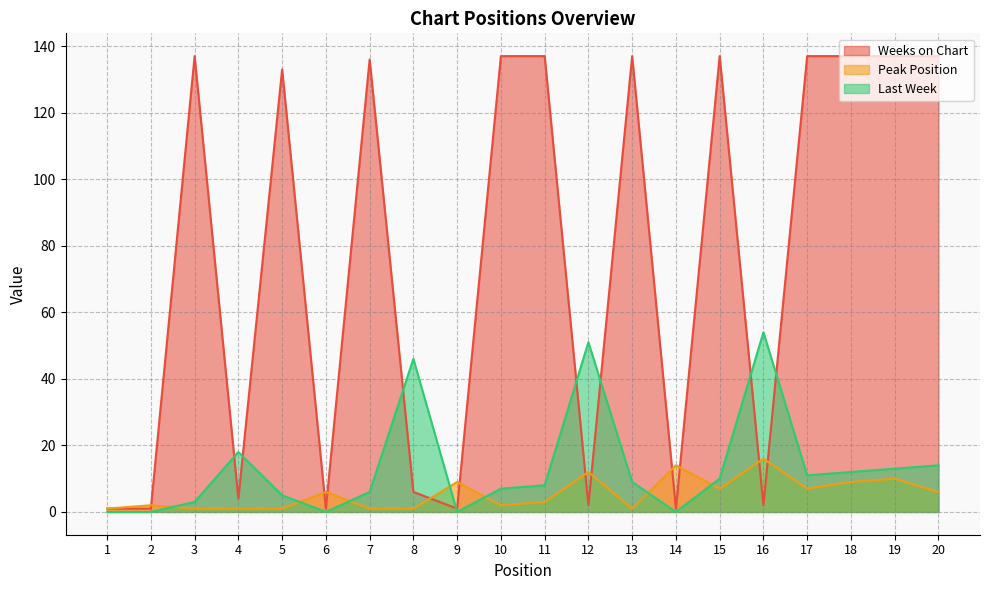

Reading left to right, what are all the values shown in this chart?

Weeks on Chart: 1=1	2=1	3=137	4=4	5=133	6=1	7=136	8=6	9=1	10=137	11=137	12=2	13=137	14=1	15=137	16=2	17=137	18=137	19=137	20=137
Peak Position: 1=1	2=2	3=1	4=1	5=1	6=6	7=1	8=1	9=9	10=2	11=3	12=12	13=1	14=14	15=7	16=16	17=7	18=9	19=10	20=6
Last Week: 1=0	2=0	3=3	4=18	5=5	6=0	7=6	8=46	9=0	10=7	11=8	12=51	13=9	14=0	15=10	16=54	17=11	18=12	19=13	20=14